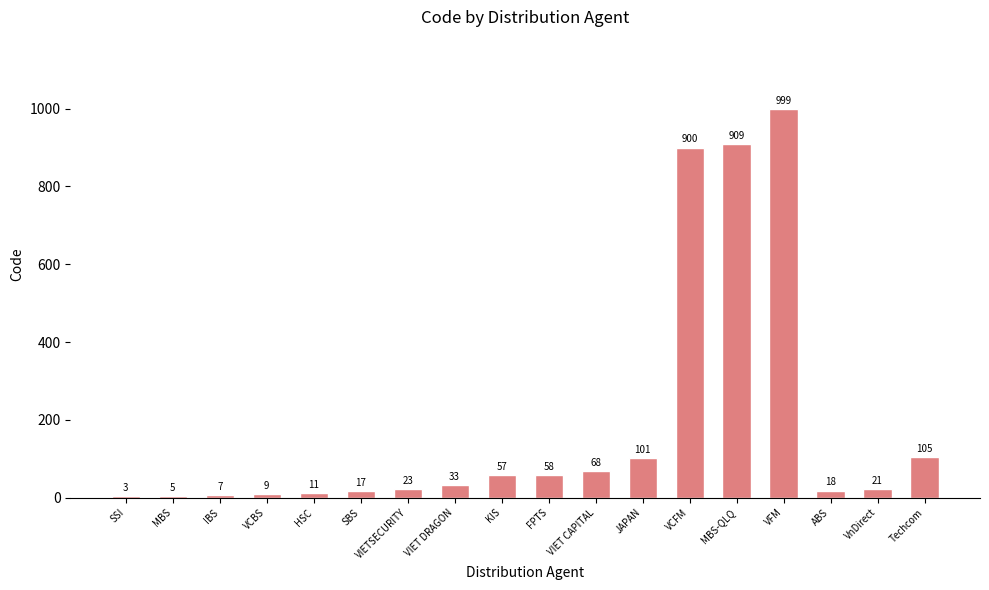

Where is the data nearest to the value 501?

Techcom